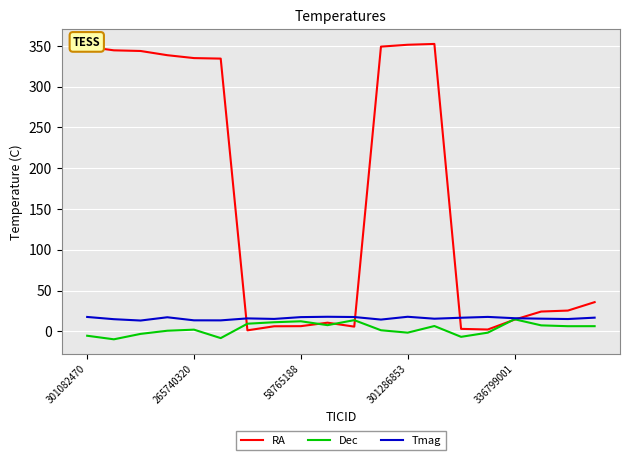

What is the maximum value shown in the chart?

352.5